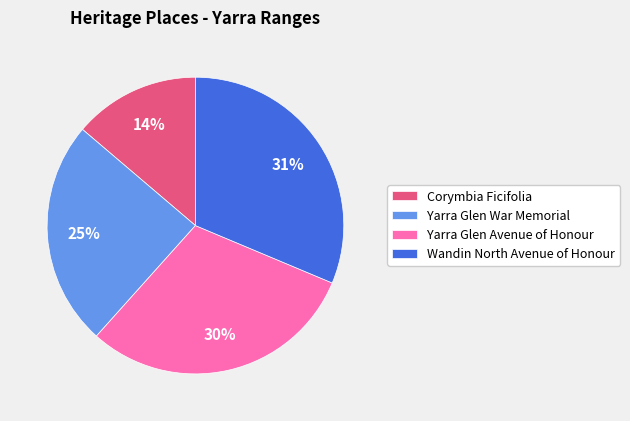

Which has a higher value, Corymbia Ficifolia or Wandin North Avenue of Honour?

Wandin North Avenue of Honour